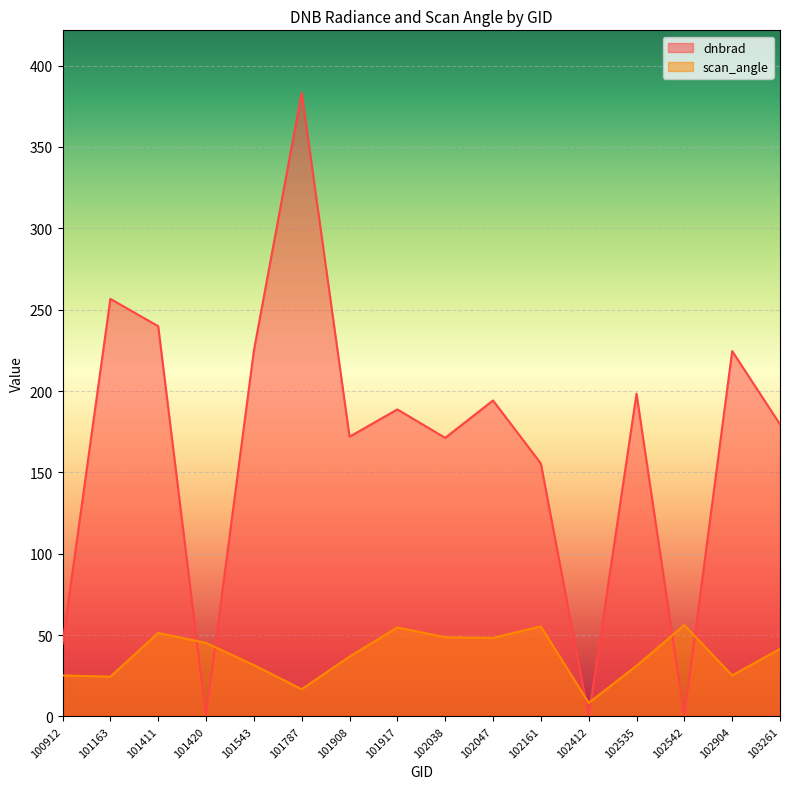

Which series ends up on top after the final intersection of dnbrad and scan_angle?

dnbrad